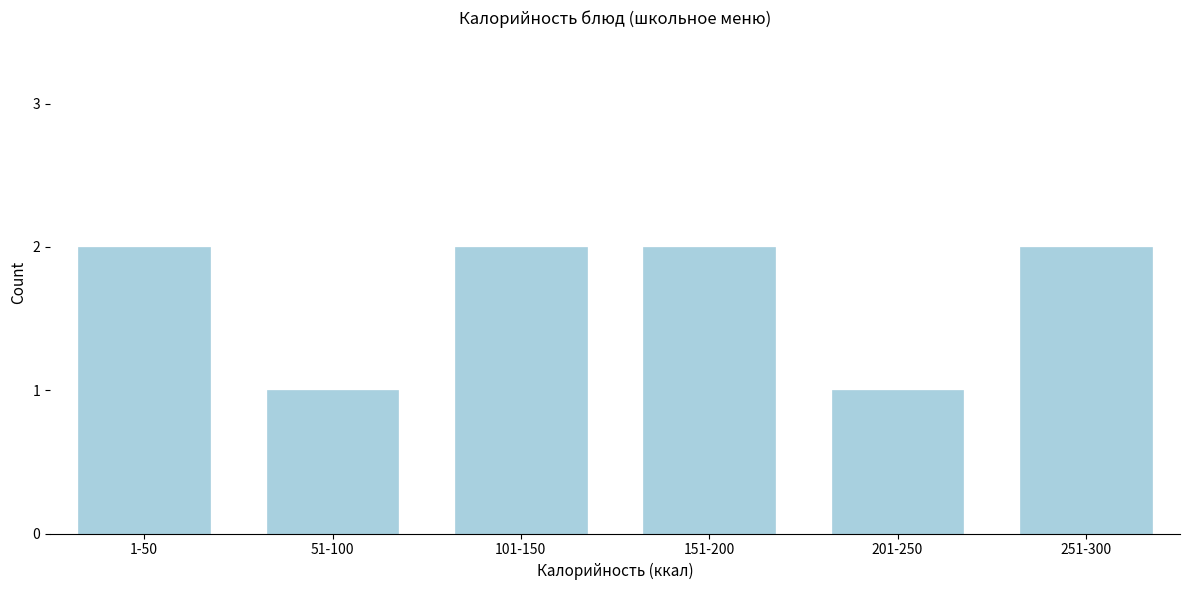

Reading left to right, extract all data points from this chart.

2	1	2	2	1	2